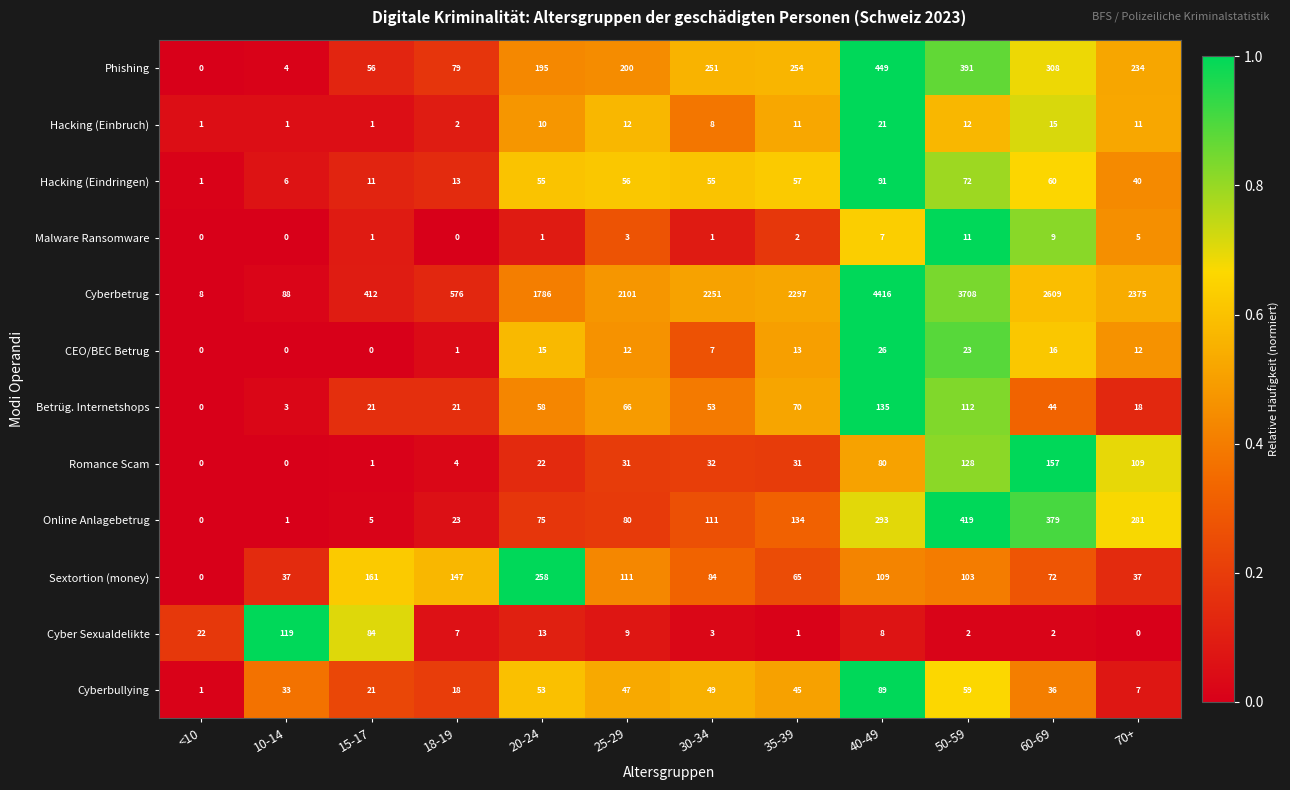

At which category does the chart reach its peak across all series?

40-49